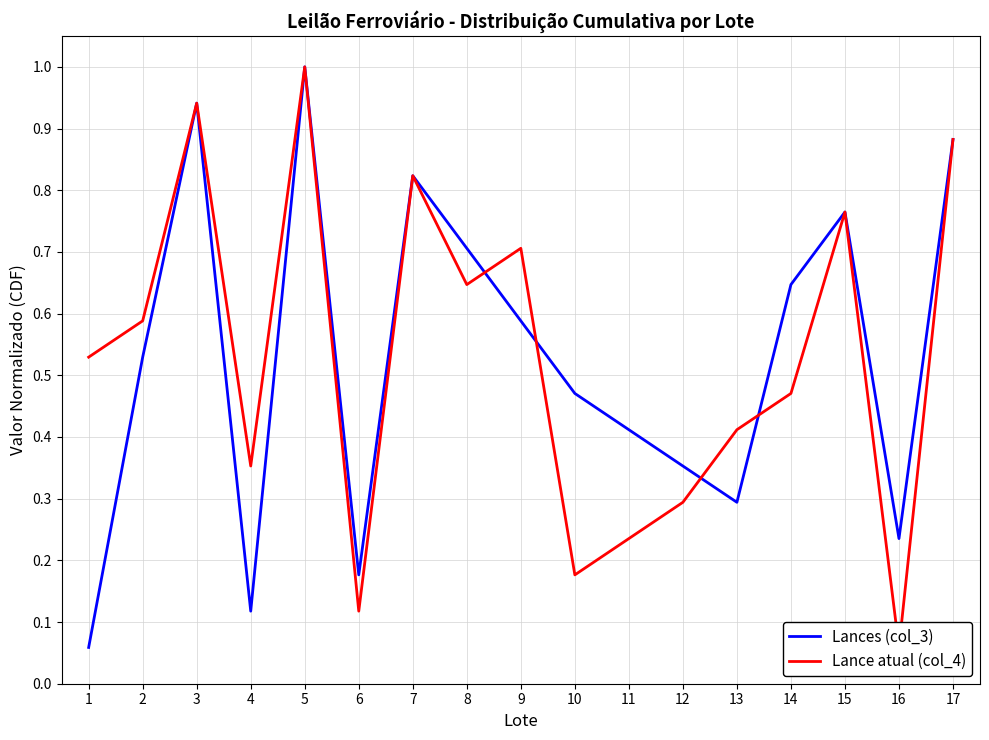

What is the total value across all series at 11?

0.6